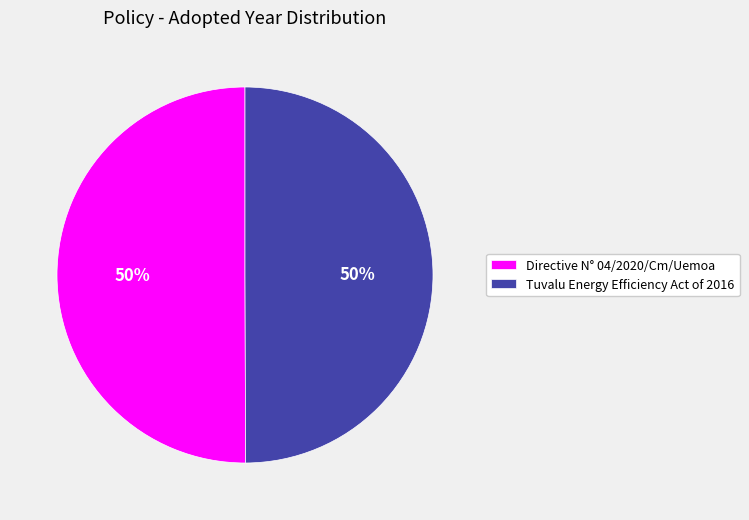

To the nearest percent, what percentage of the pie is Tuvalu Energy Efficiency Act of 2016?

50%